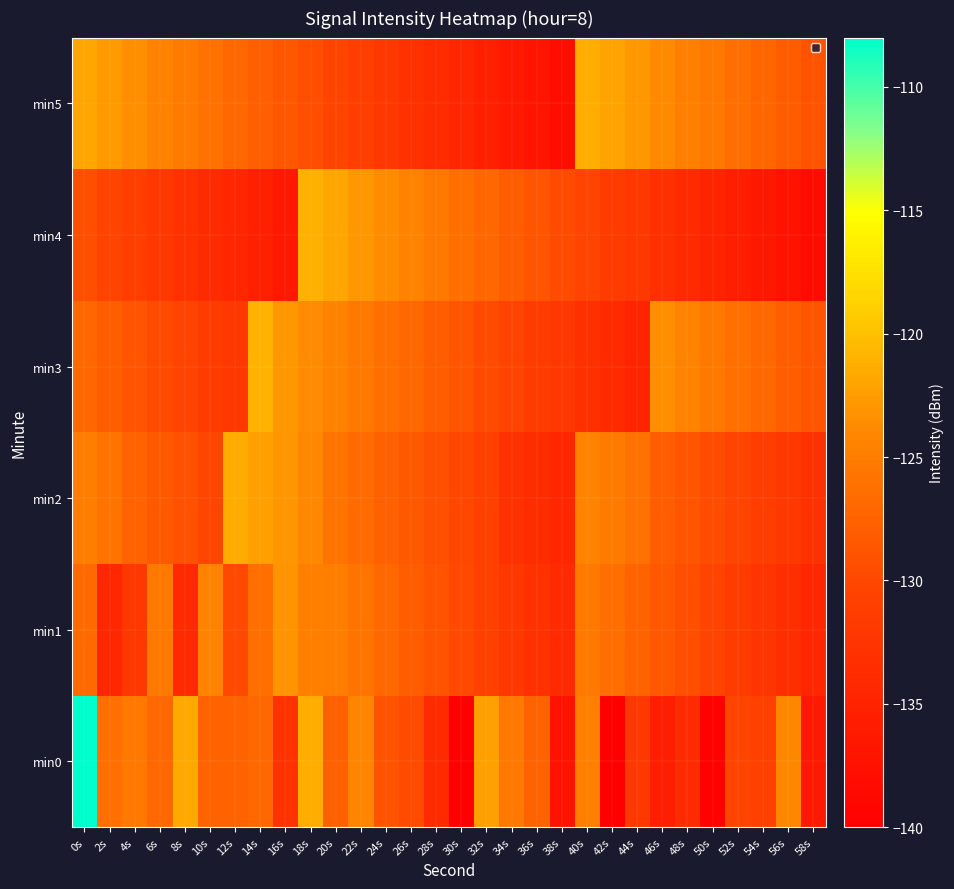

At which category is the sum across all series the highest?

0s